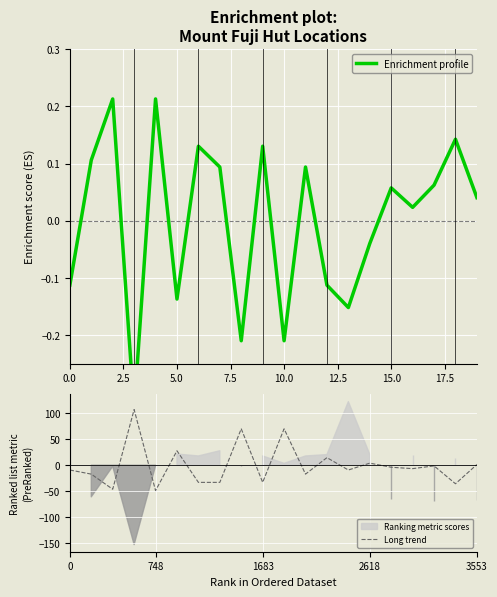

Between 10 and 2.5, which is larger?

2.5